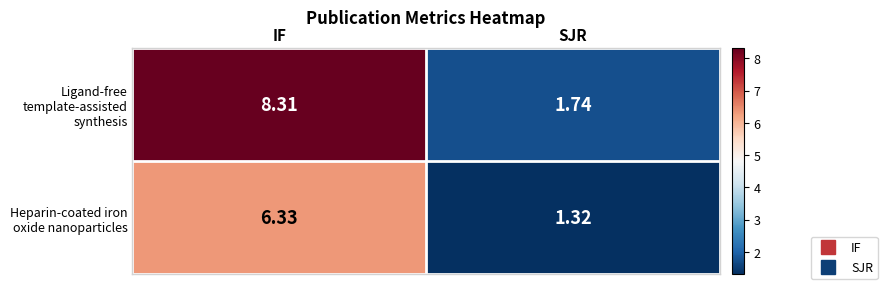

Count the number of categories in the chart.

2